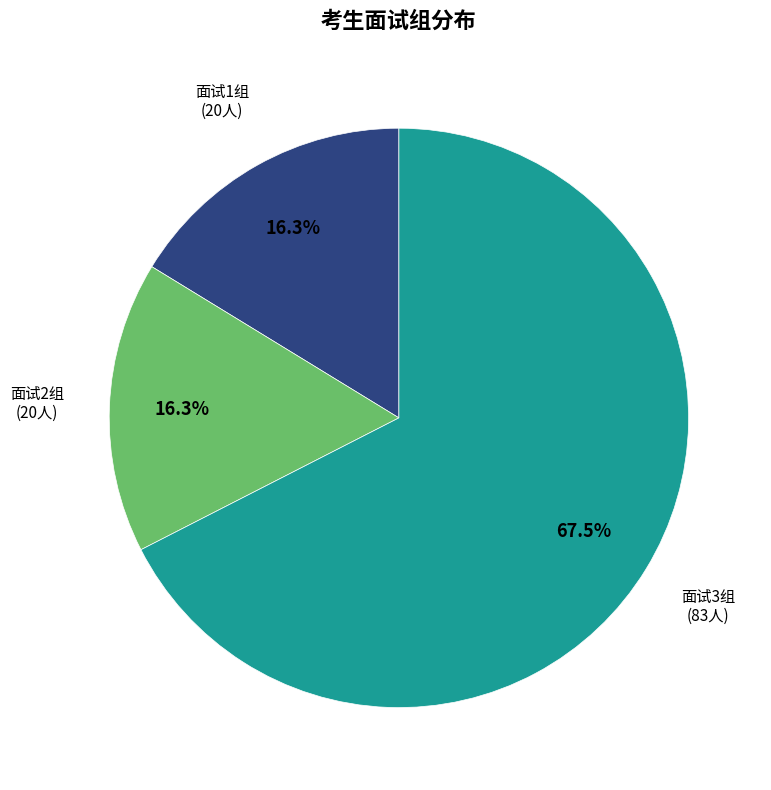

How many slices are in this pie chart?

3